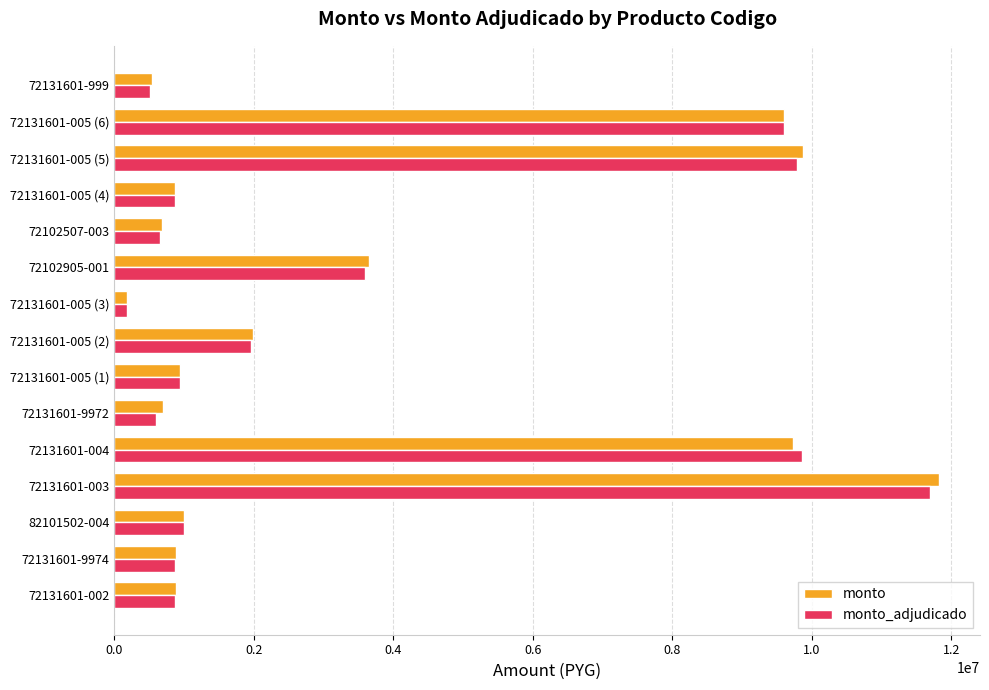

Which series changed the most between 72131601-9972 and 72131601-005 (2)?

monto_adjudicado